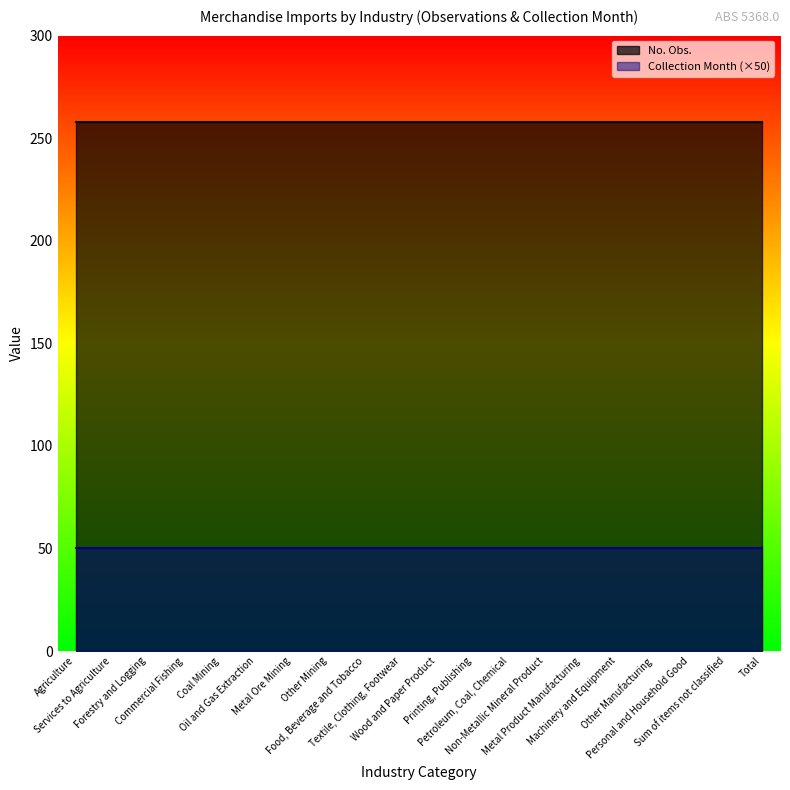

What is the label of the 1st point from the left?

Agriculture